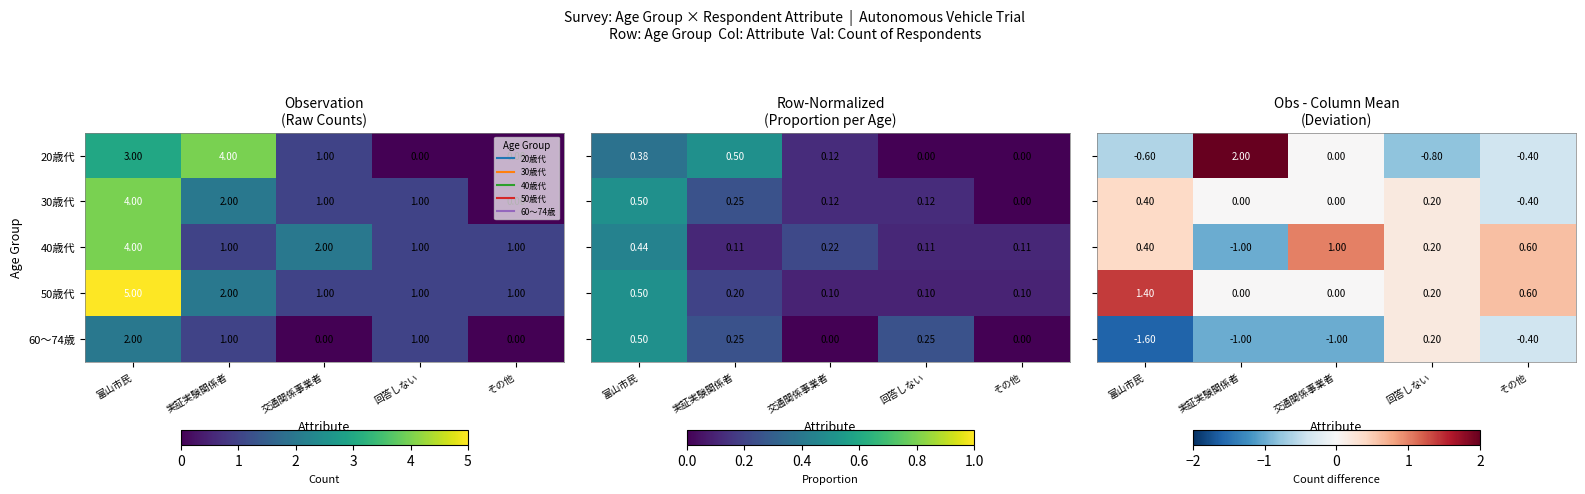

Is it true that 30歳代 equals -0.6 at その他?

False